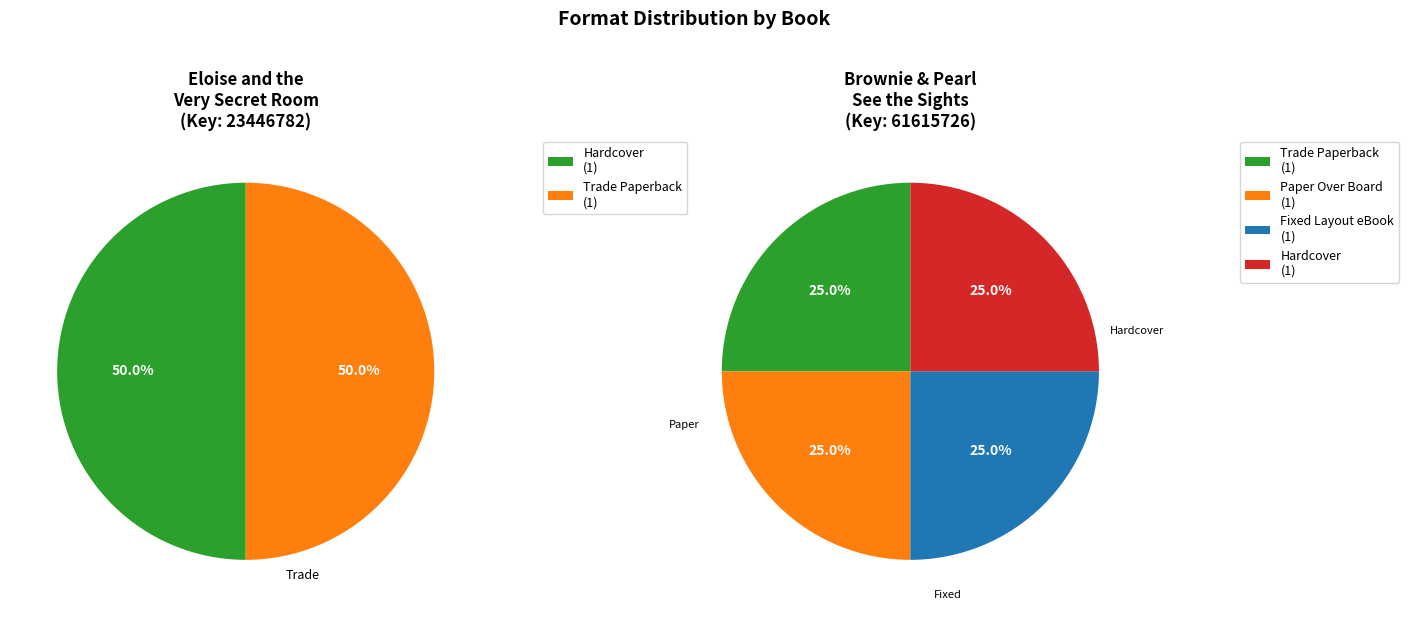

What is the change in value from Eloise and the Very Secret Room to Brownie & Pearl See the Sights?

+38168944